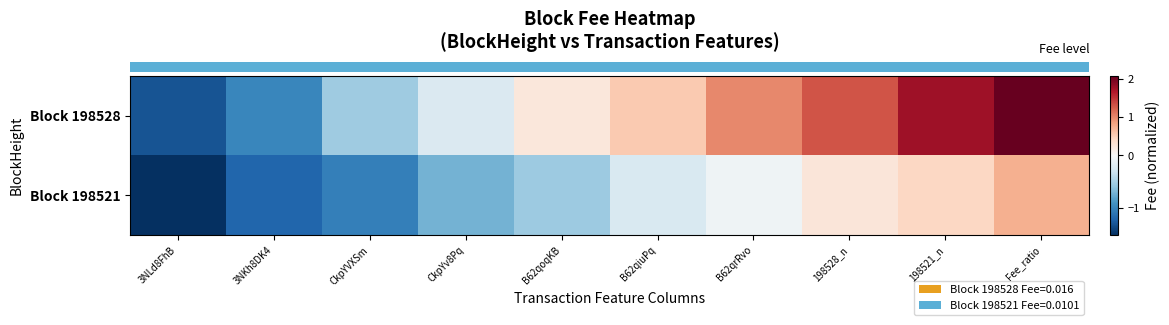

How many categories are shown in the chart?

10